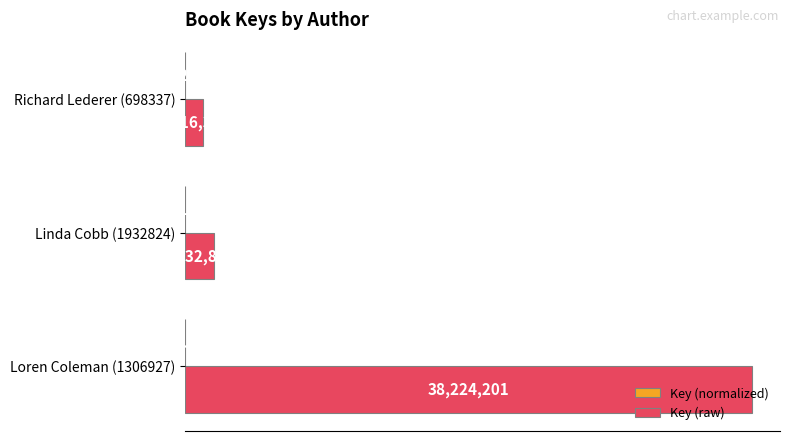

What position from the right is 0.5?

2